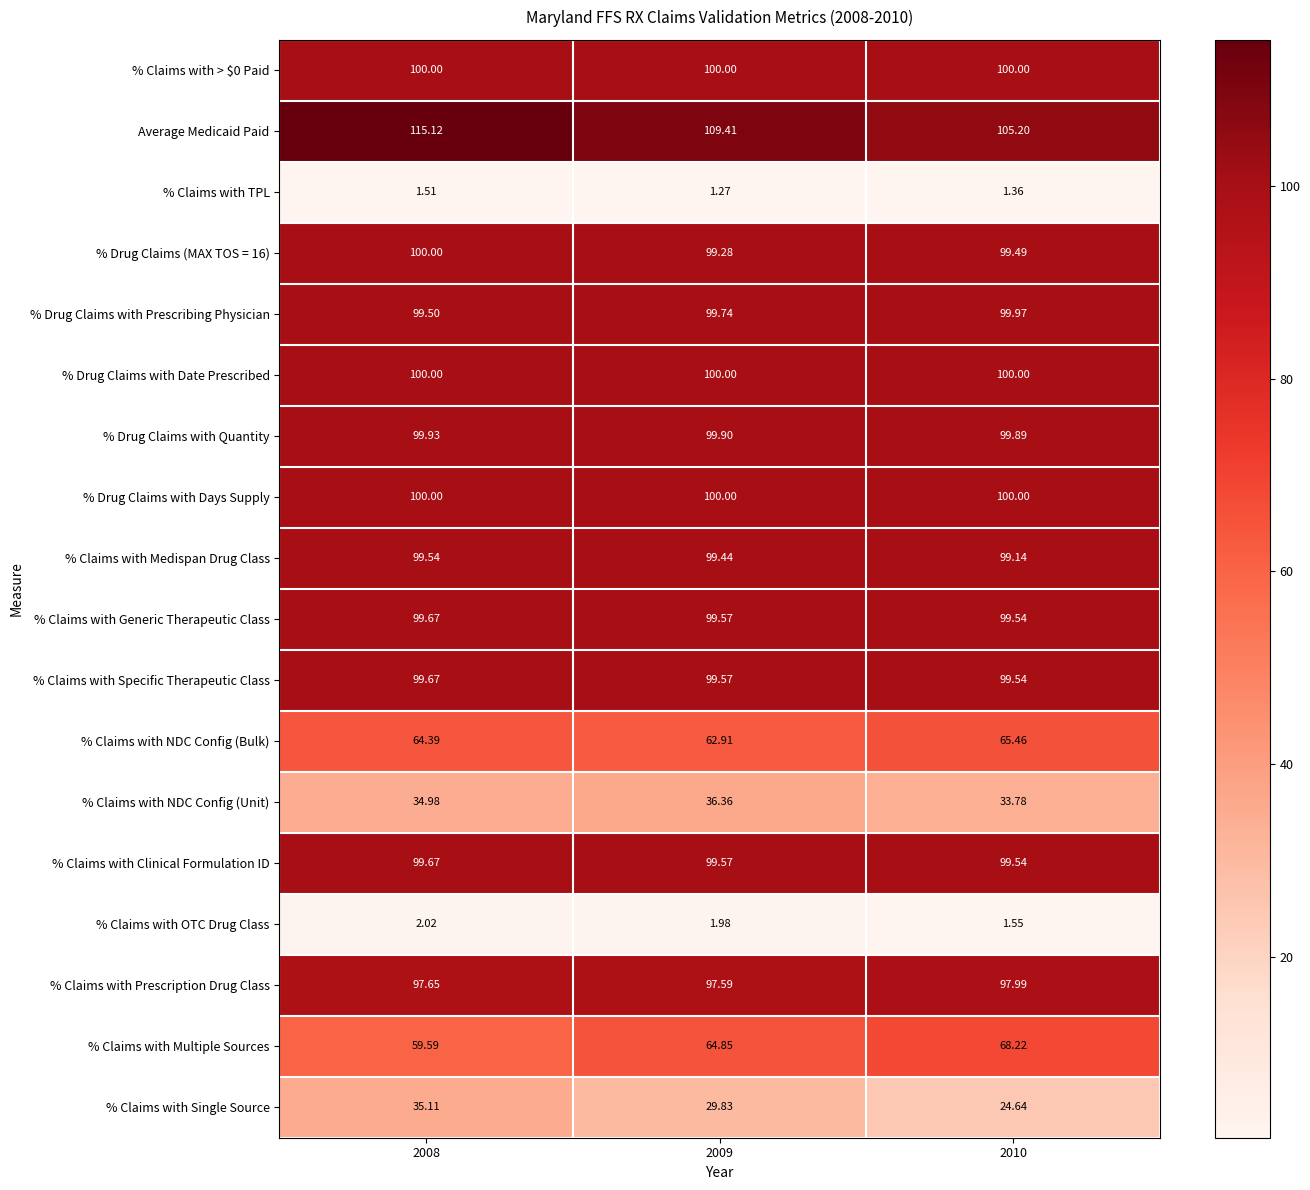

At which category is the sum across all series the highest?

2008